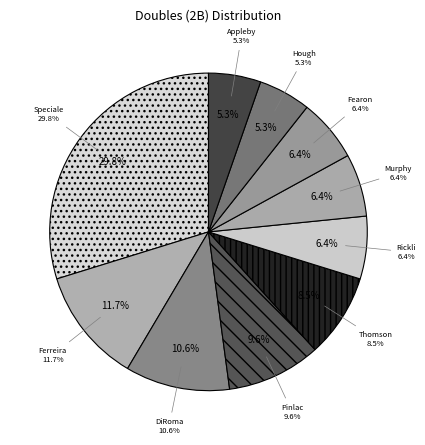

What is the smallest slice in the pie chart?

Steve Hough